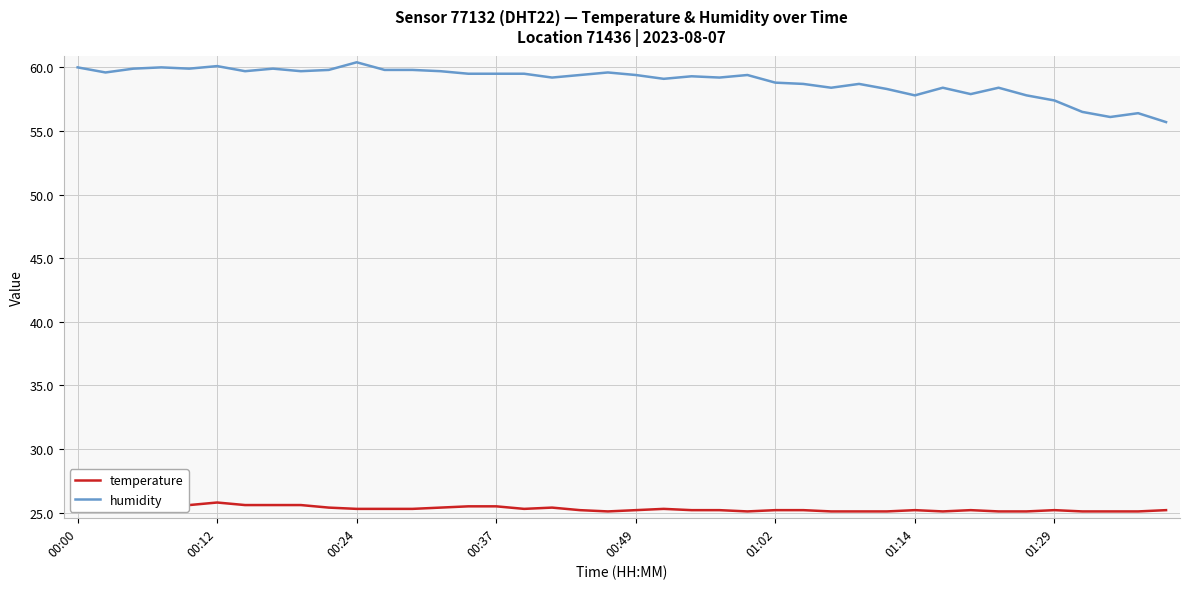

Which series has the widest spread of values?

humidity